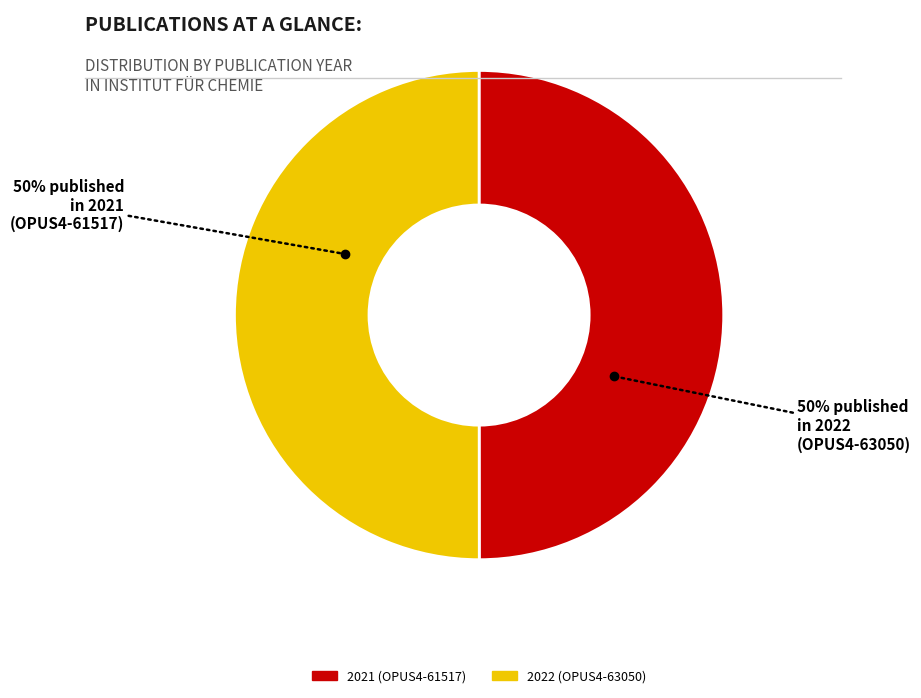

To the nearest percent, what is the average slice percentage?

50%